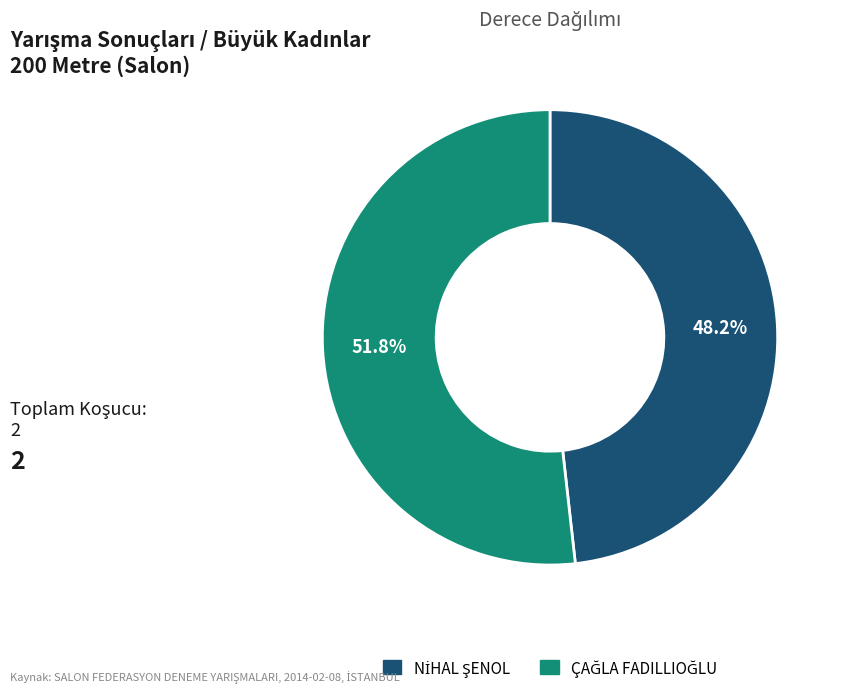

Does any single category account for the majority?

Yes